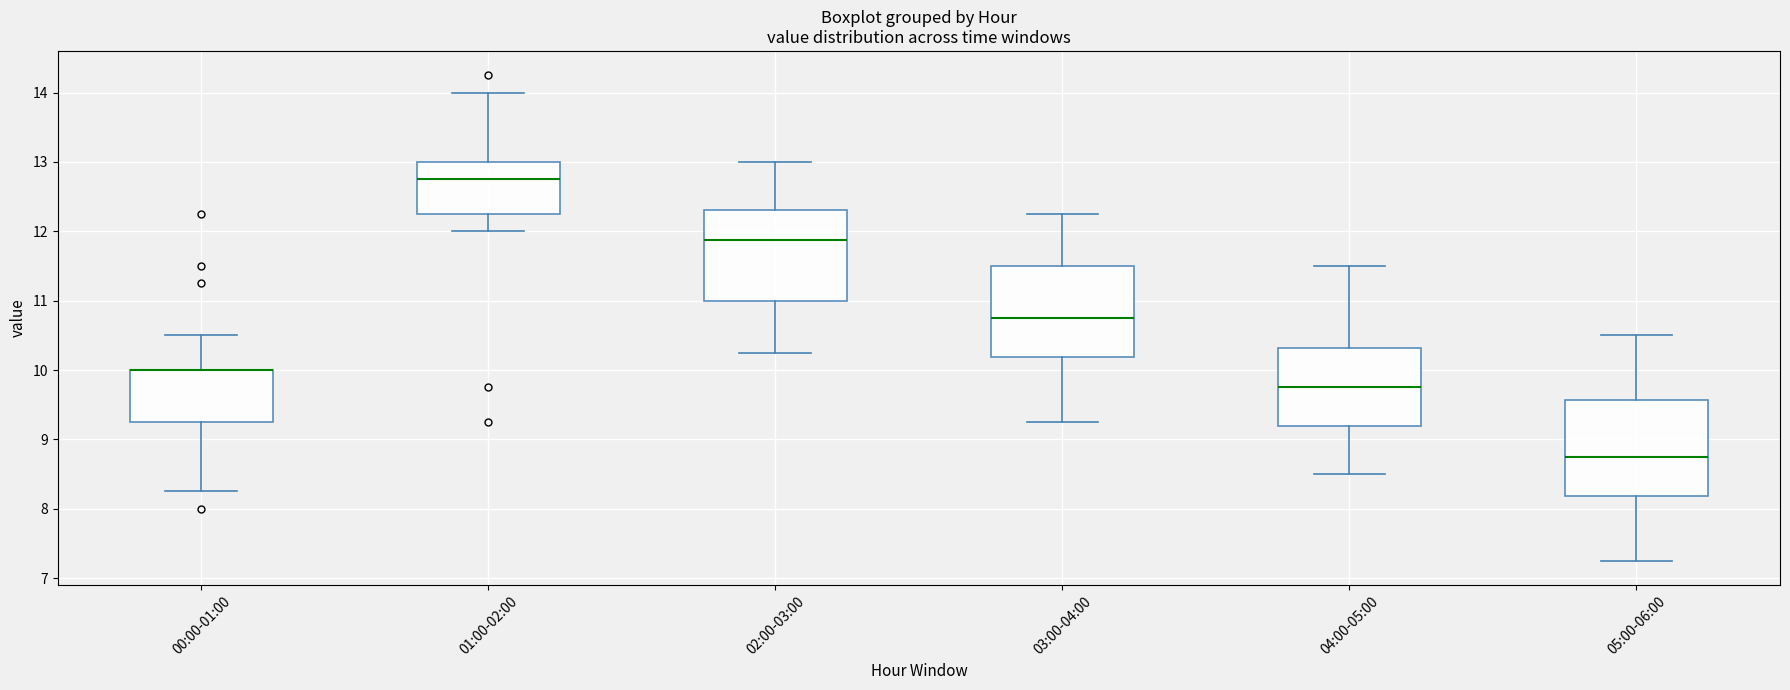

Where does the upper whisker of the box for 03:00-04:00 end on the y-axis? The values are not printed on the chart, so give them approximately, as read against the axis.

12.3